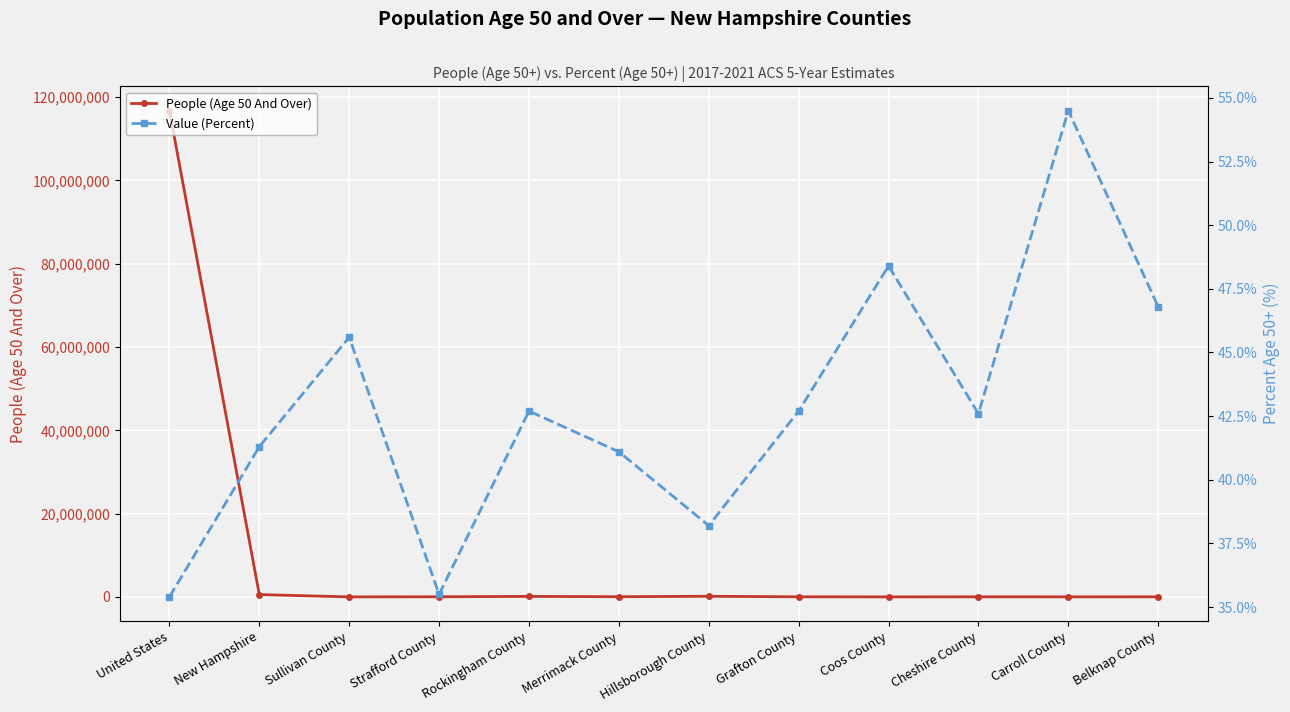

What position from the right is Cheshire County?

3